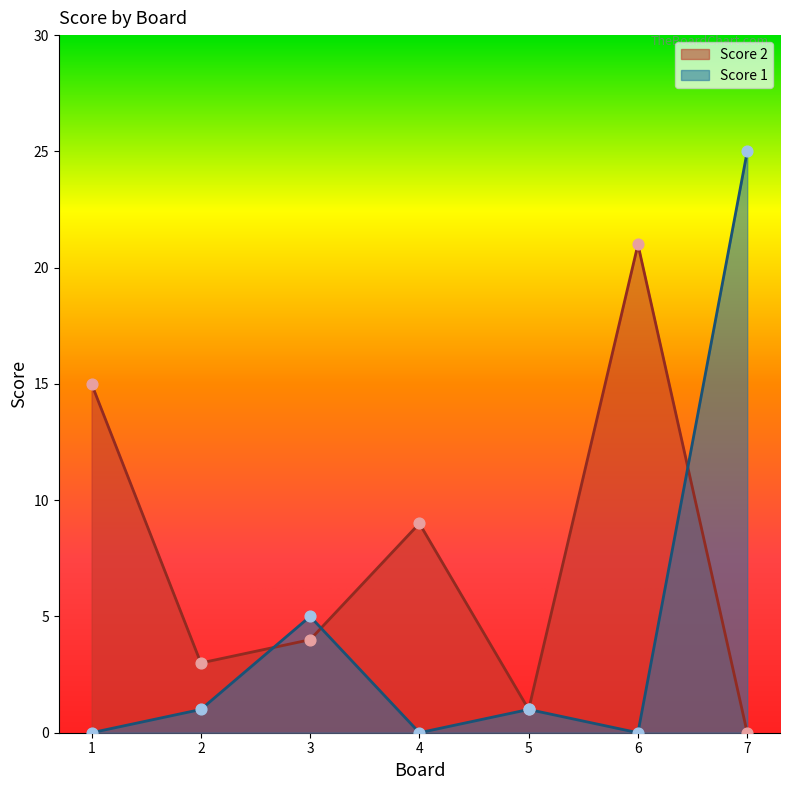

At how many categories does at least one series exceed 2?

6